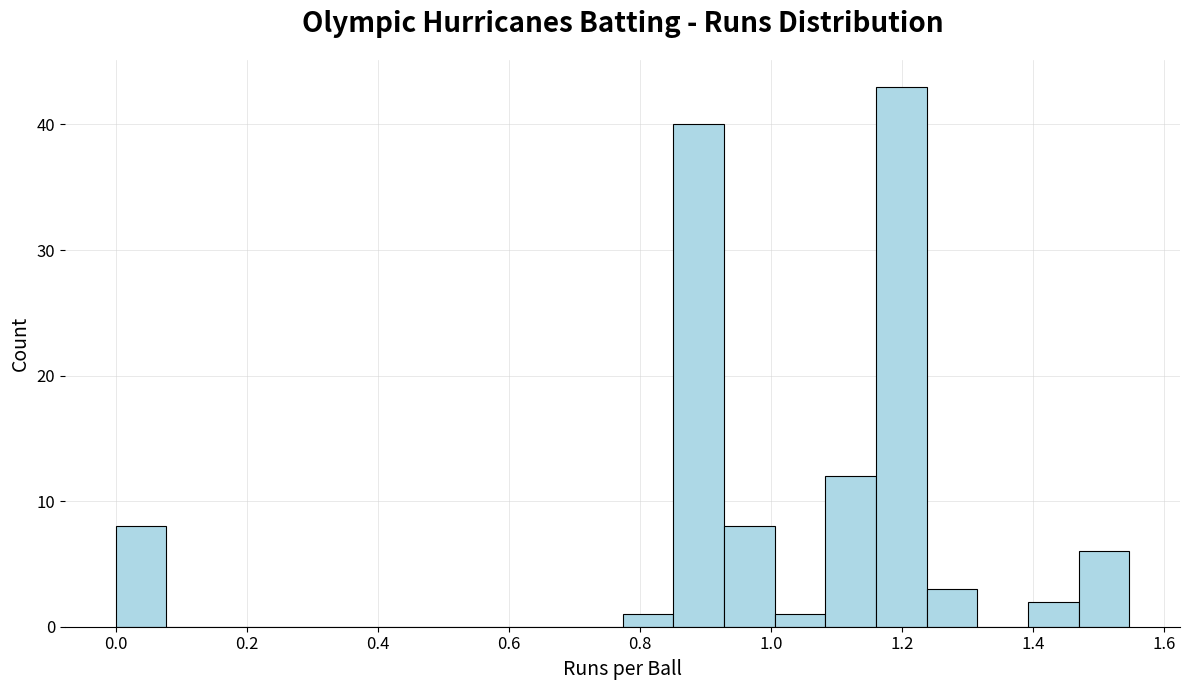

Read against the x-axis, roughly where is the centre of the tallest bar?

1.20